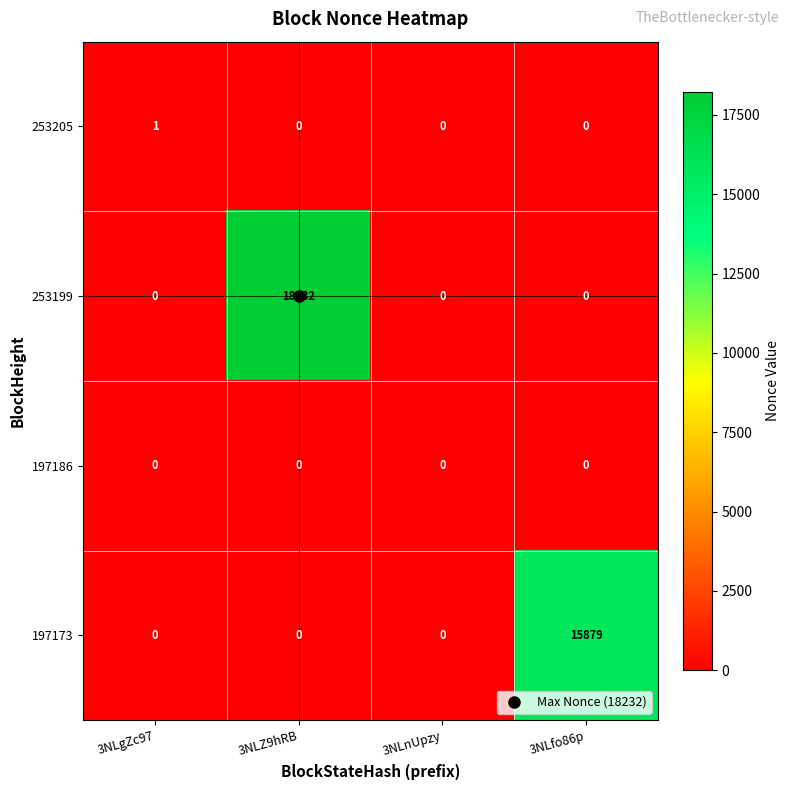

What is the total value across all series at 3NLZ9hRB?

18232